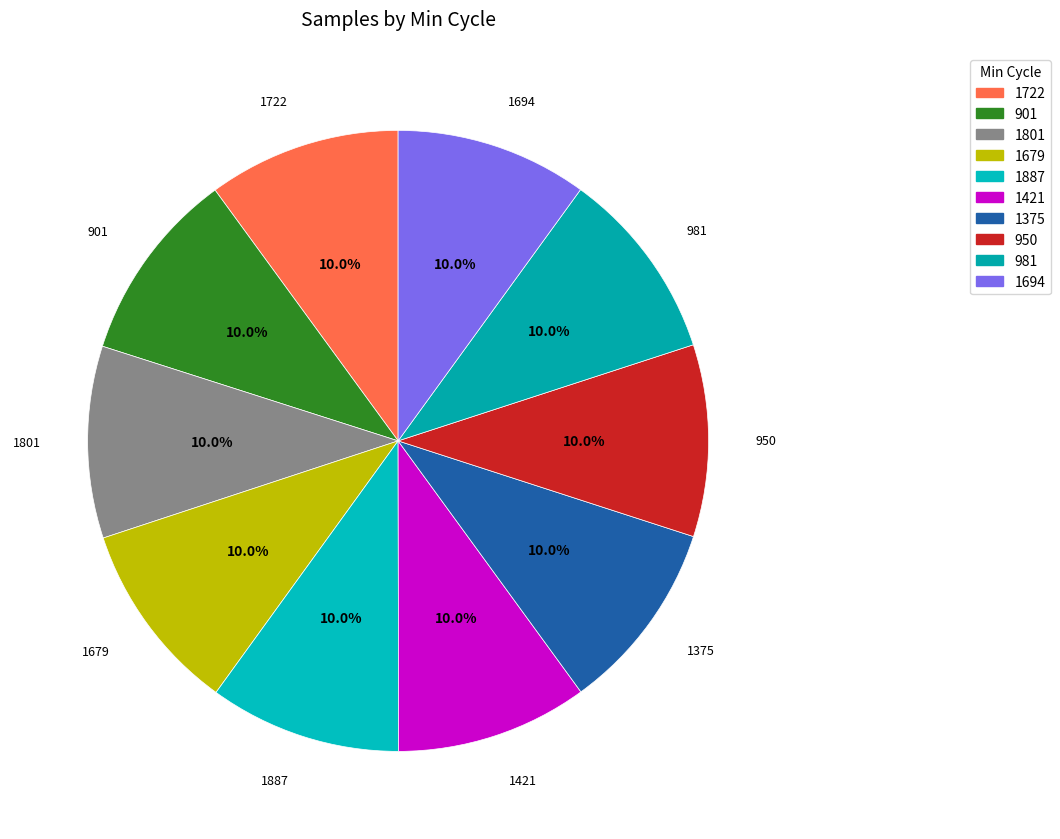

Approximately how many times larger is the value at 981 compared to 1421?

1.0